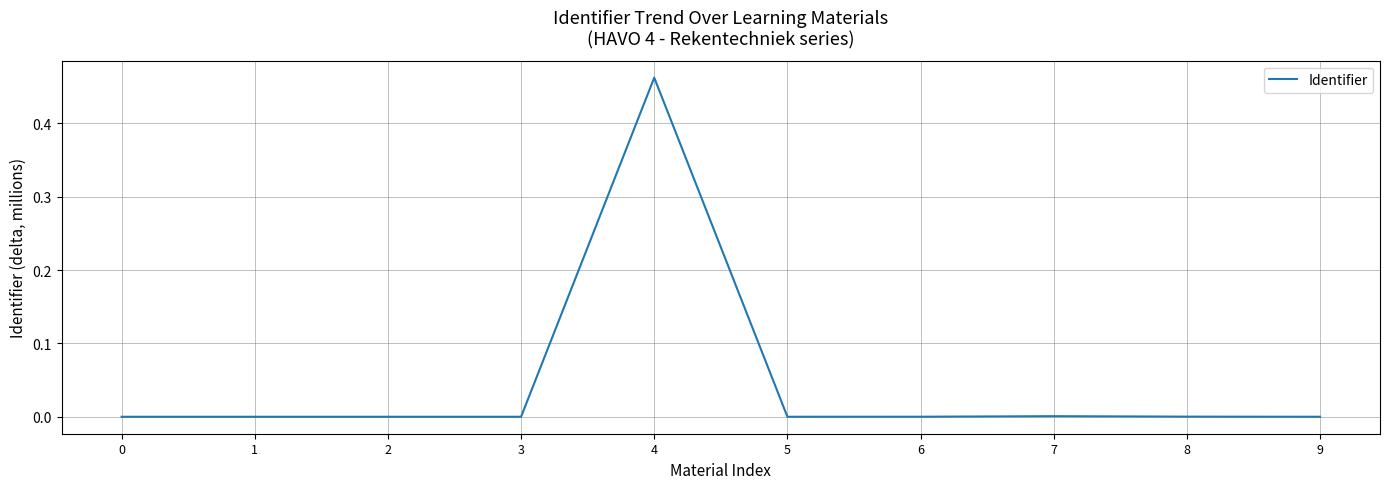

The chart shows a value of 0.0 at 3. True or false?

True